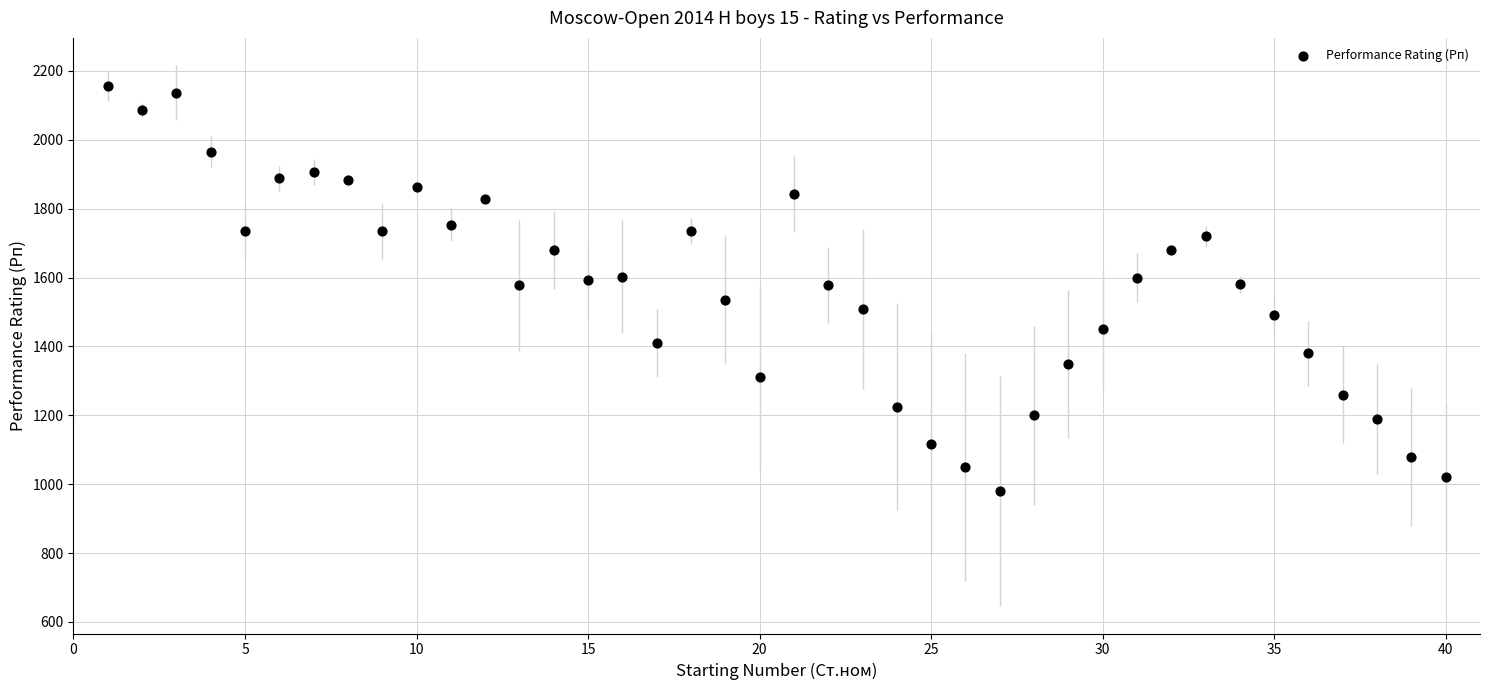

What is the range of Y values (max minus min)?

1176